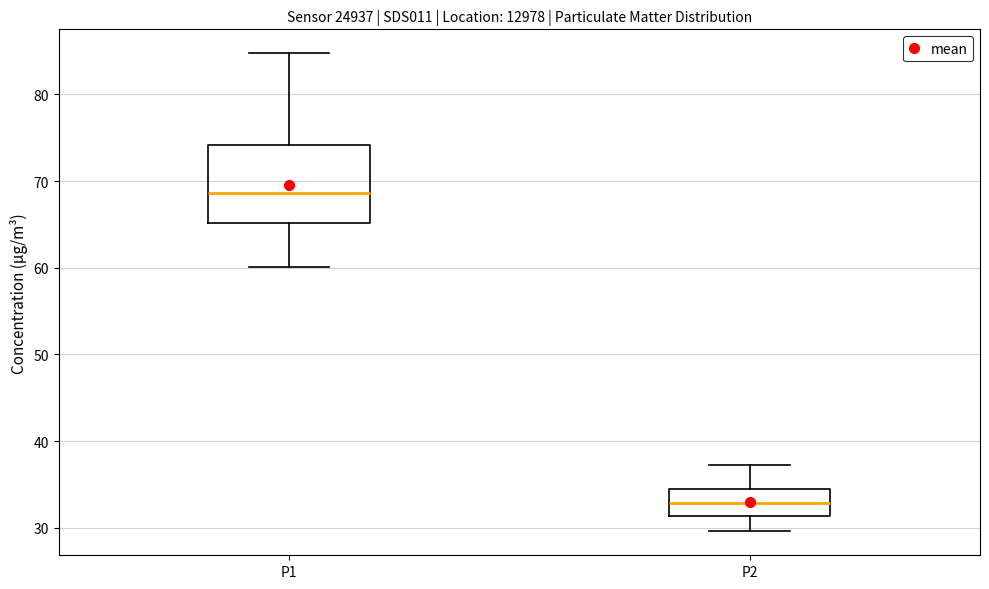

Reading left to right, read every box against the y-axis: the position of its median line, the range the box covers, and the ends of its whiskers. The values are not printed on the chart, so give them approximately, as read against the axis.

P1: median 69, box 65 to 74, whiskers 60 to 85
P2: median 33, box 31 to 34, whiskers 30 to 37